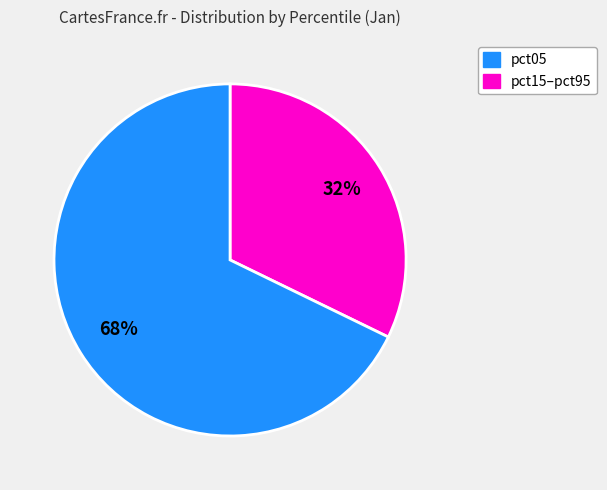

To the nearest percent, what is the difference between the largest and smallest slice percentages?

36%